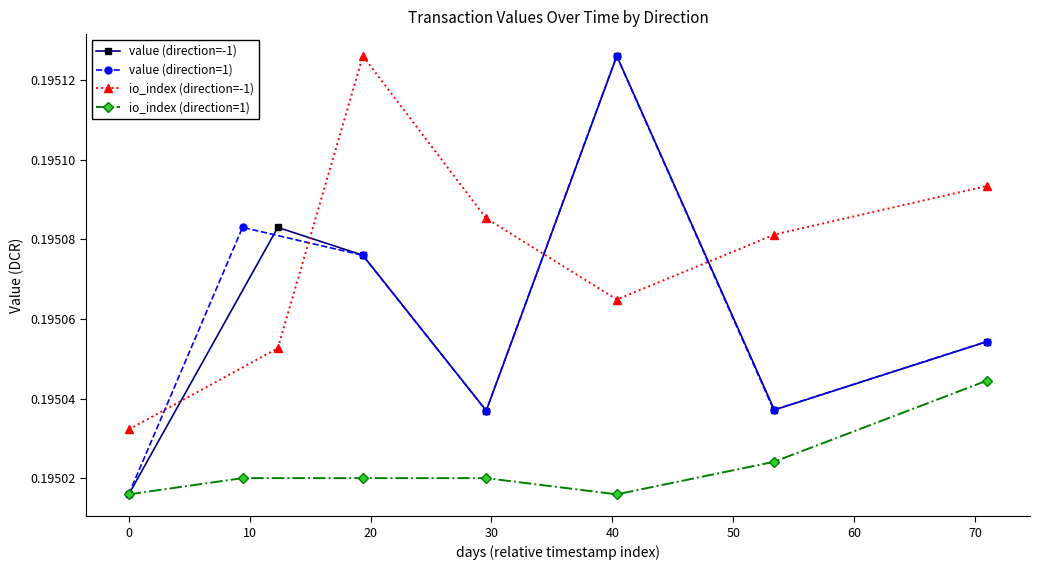

Which series has the largest total across all categories?

io_index (direction=-1)